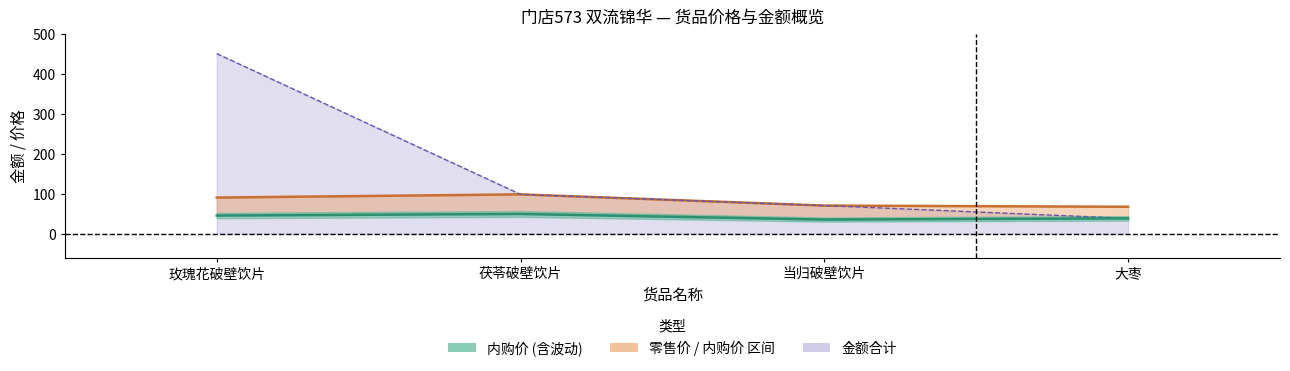

Which has a higher value, 茯苓破壁饮片 or 当归破壁饮片?

茯苓破壁饮片